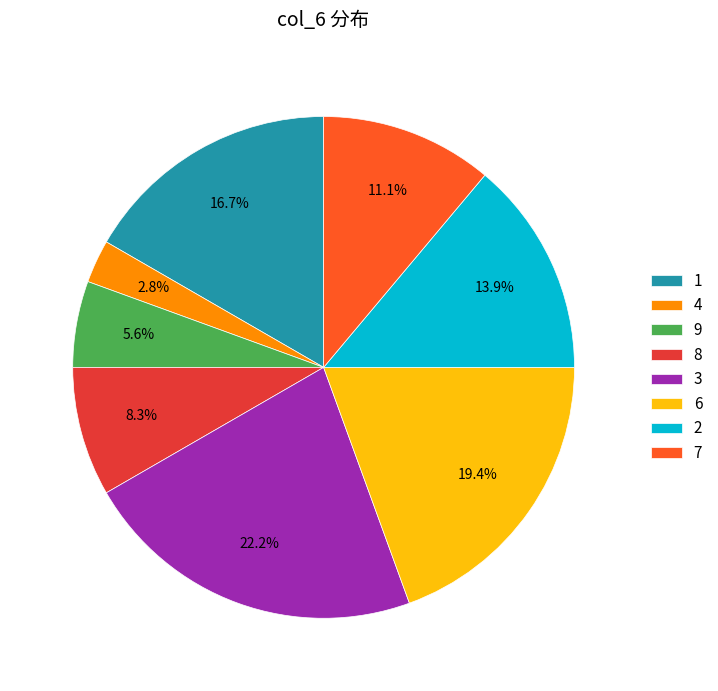

Count the number of slices in the pie.

8